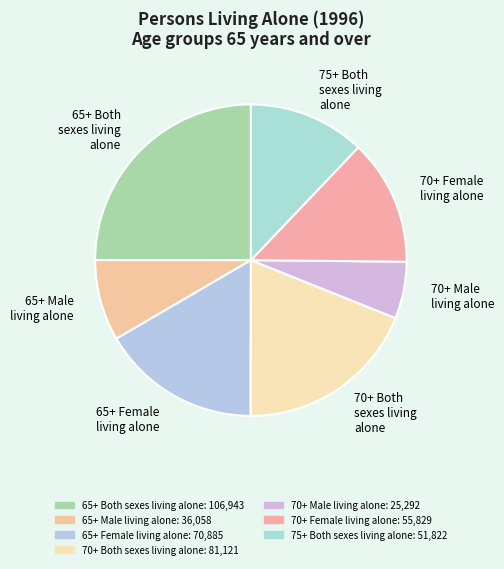

What is the largest slice in the pie chart?

65+ Both sexes living alone